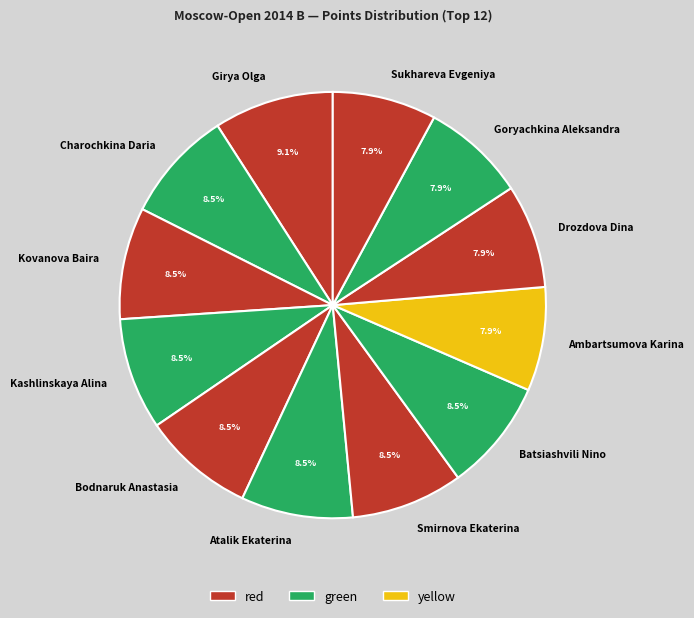

Does Girya Olga account for over 50% of the chart?

No